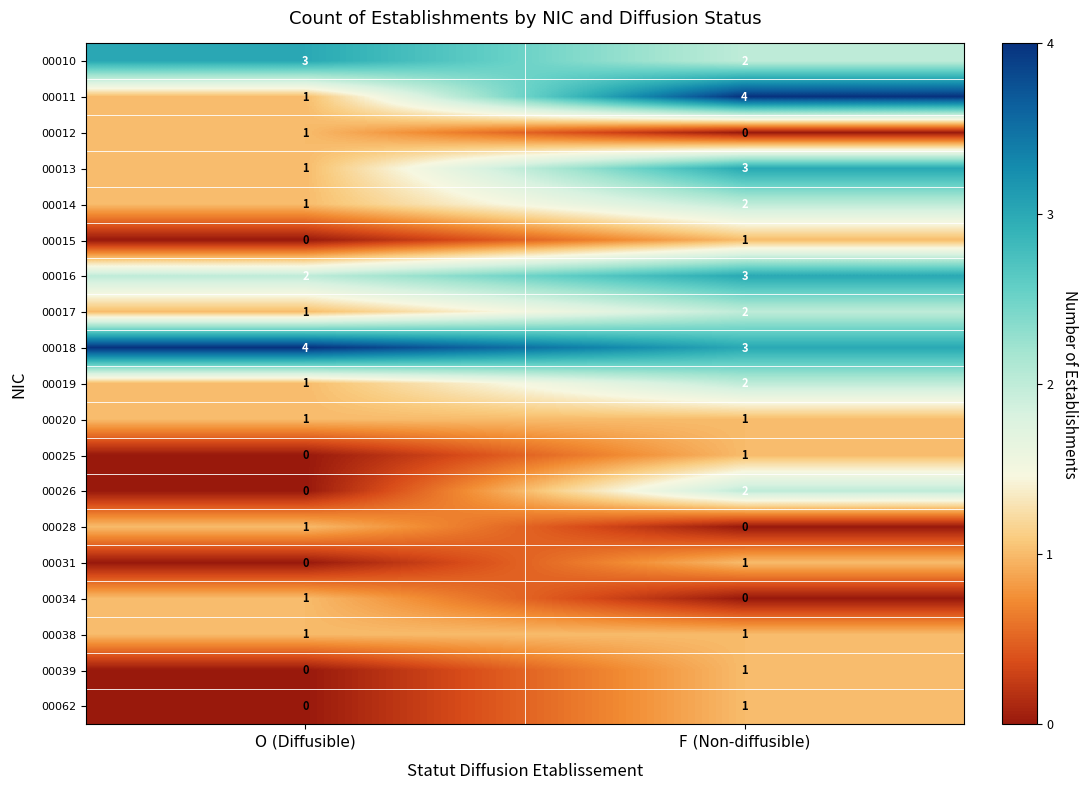

Which series changed the most between O (Diffusible) and F (Non-diffusible)?

00011